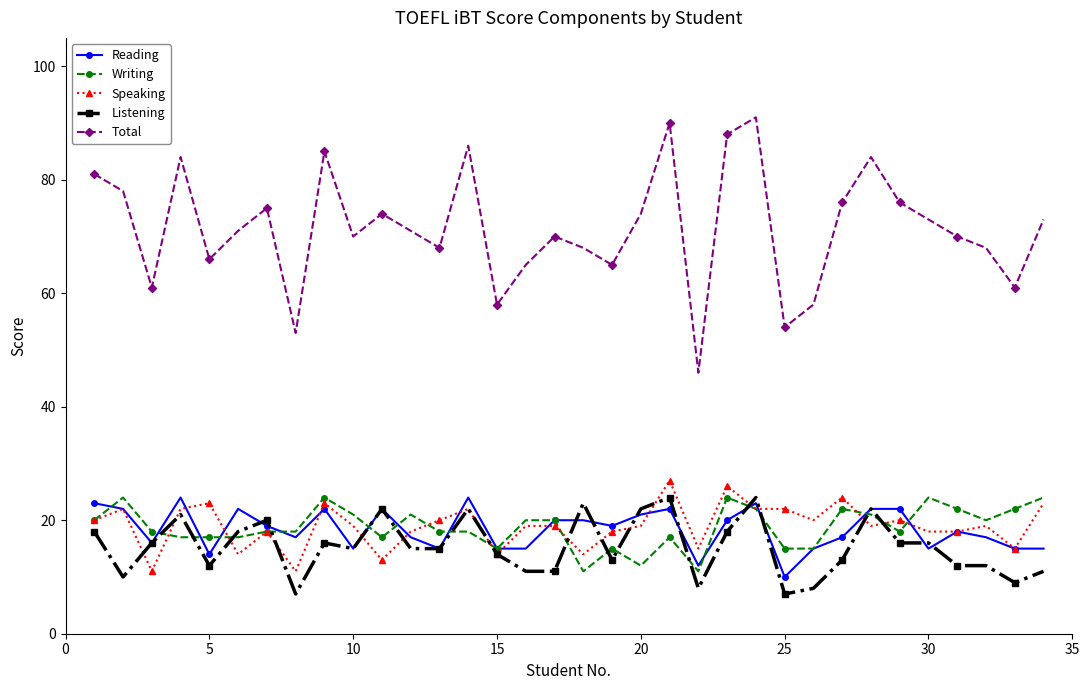

True or false: Total and Speaking cross at least once.

False